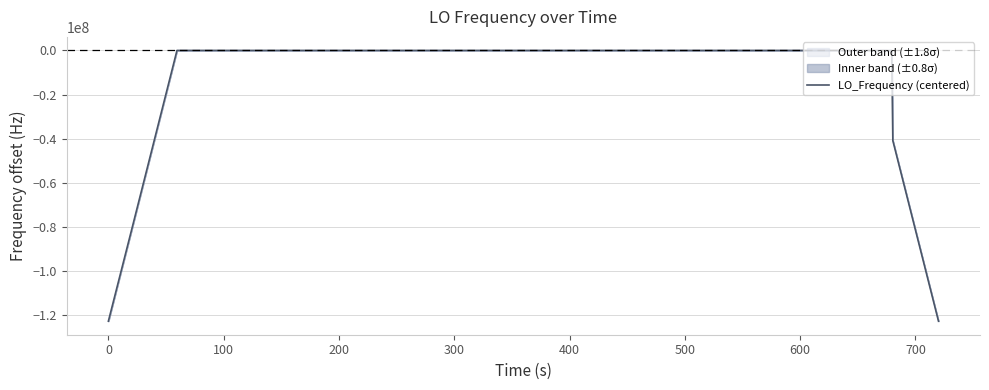

What is the difference between the maximum and minimum values?

122591573.4